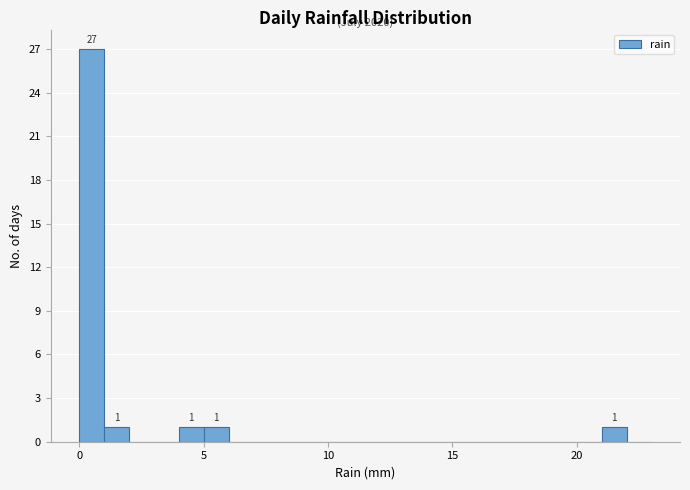

Read against the x-axis, roughly where is the centre of the tallest bar?

0.5